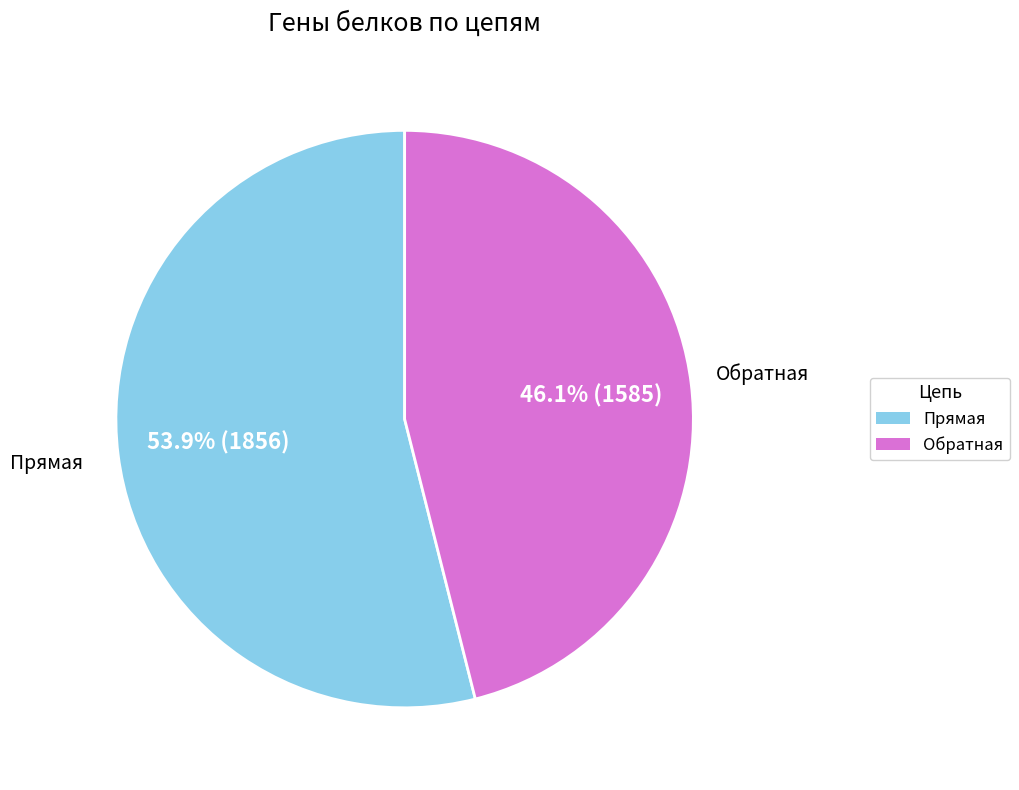

Approximately how many times larger is the value at Обратная compared to Прямая?

0.9